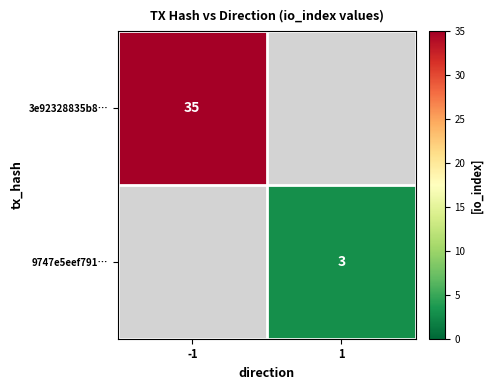

The value of 3e92328835b8… at -1 is 35. True or false?

True